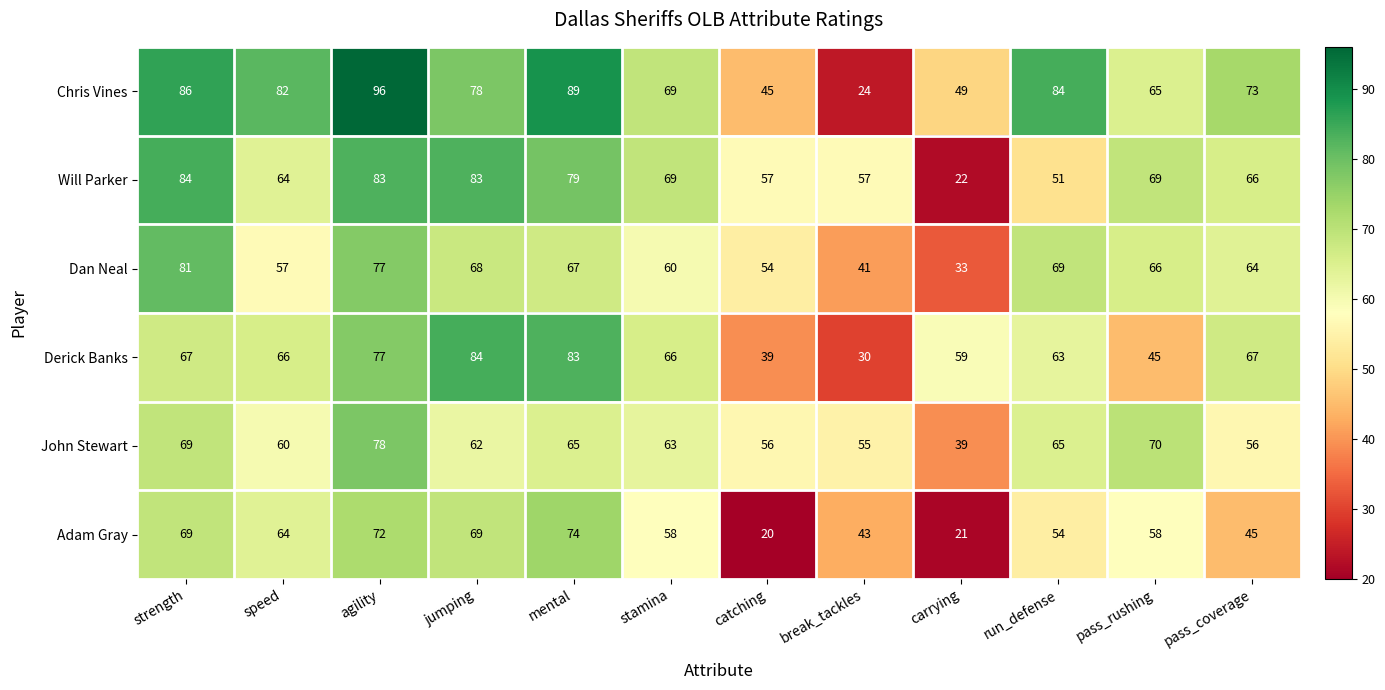

Rank the series at jumping from lowest to highest value.

John Stewart, Dan Neal, Adam Gray, Chris Vines, Will Parker, Derick Banks